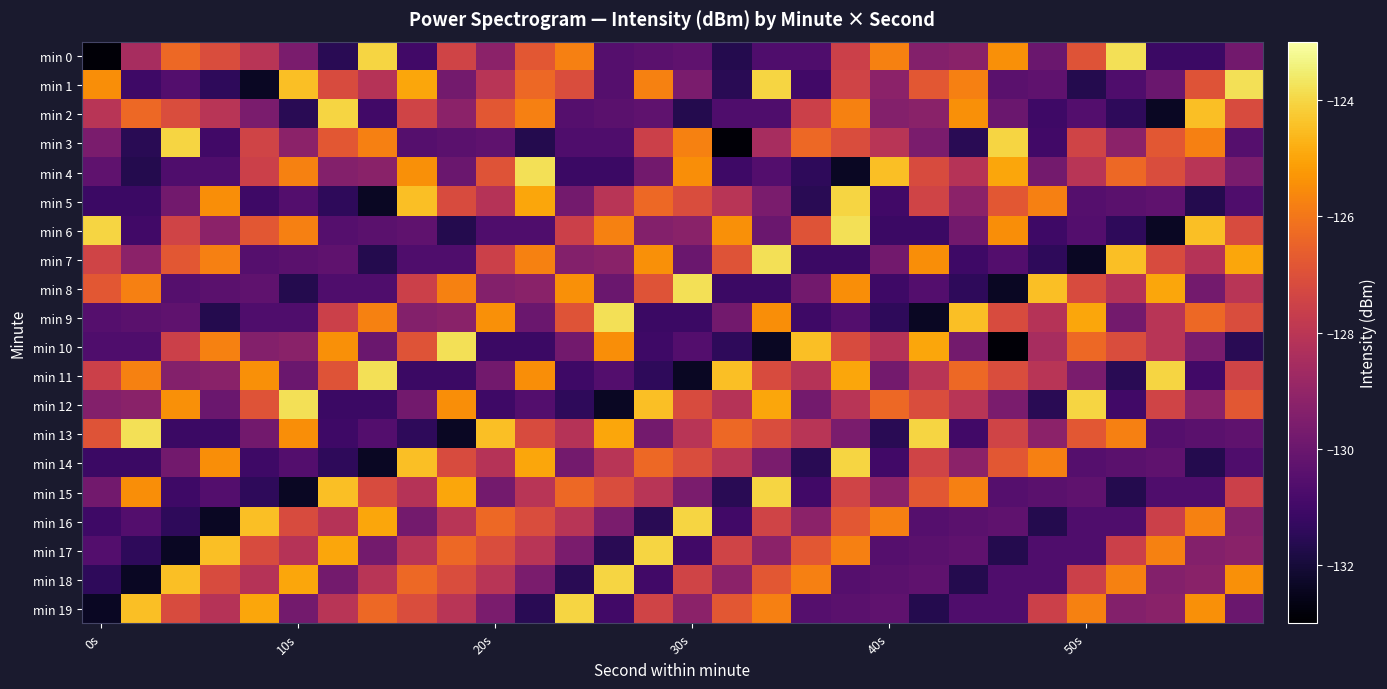

List the series in order of their peak value, lowest first.

min 2, min 3, min 5, min 14, min 15, min 16, min 17, min 18, min 19, min 0, min 1, min 4, min 6, min 7, min 8, min 9, min 10, min 11, min 12, min 13